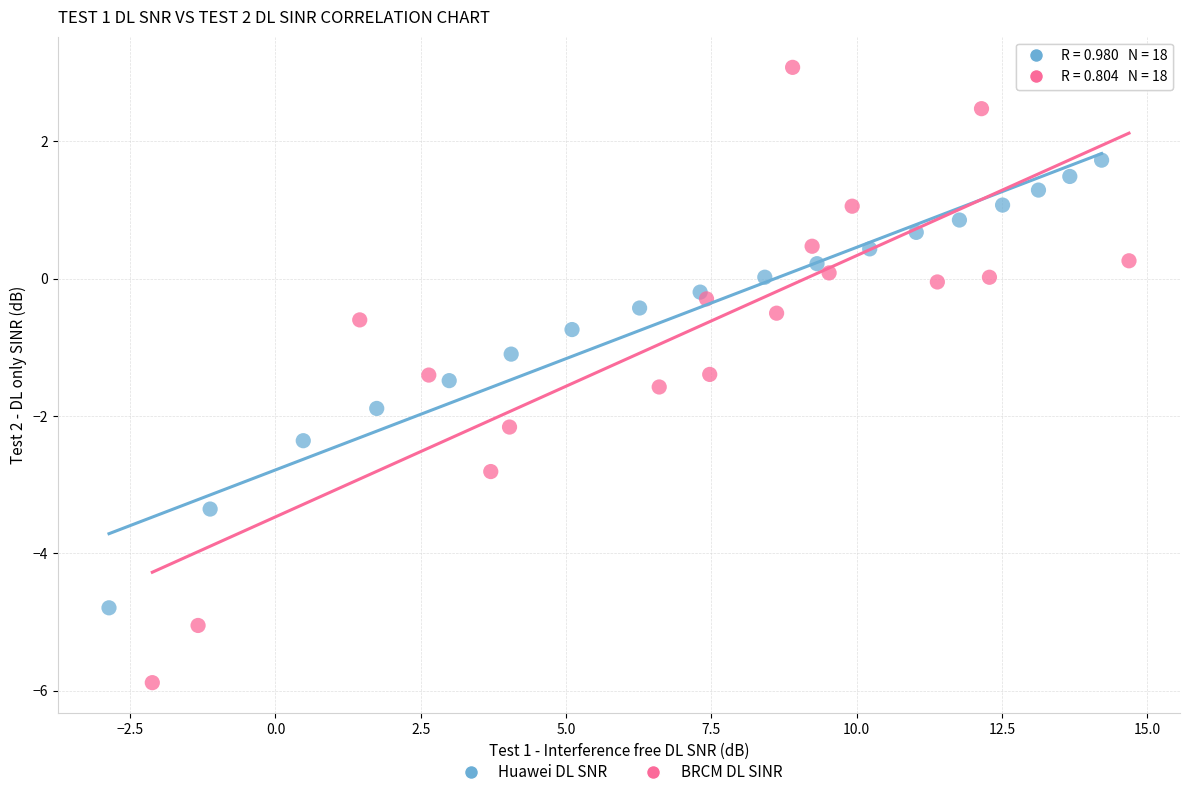

Which series reaches the maximum Y coordinate?

BRCM DL SINR